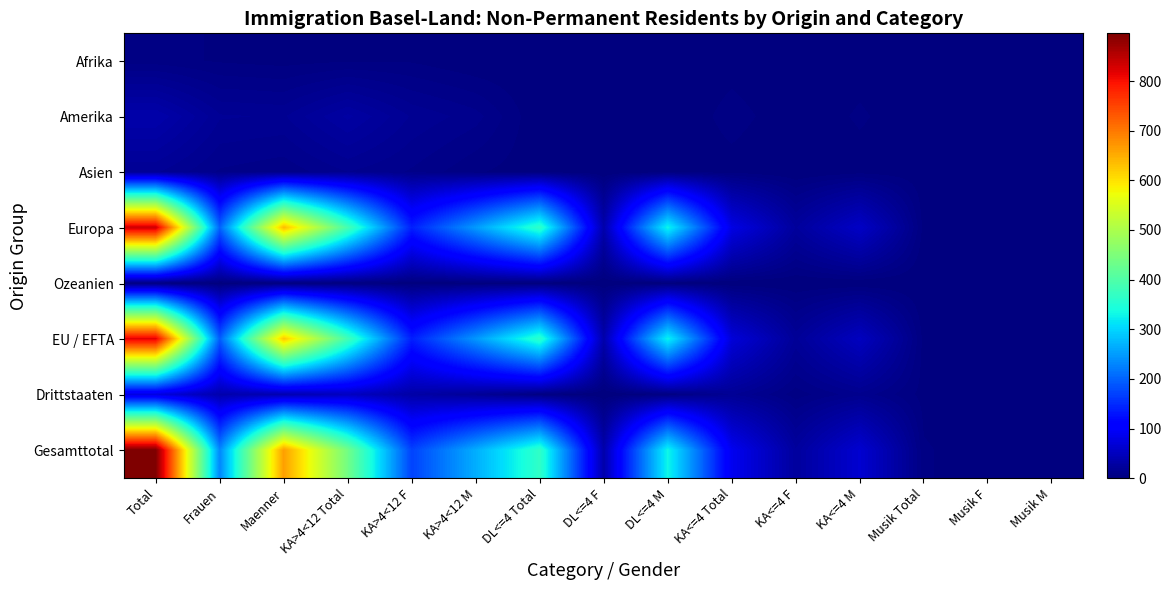

At KA<=4 M, list the series in order from largest to smallest.

Gesamttotal, Europa, EU / EFTA, Drittstaaten, Amerika, Afrika, Asien, Ozeanien